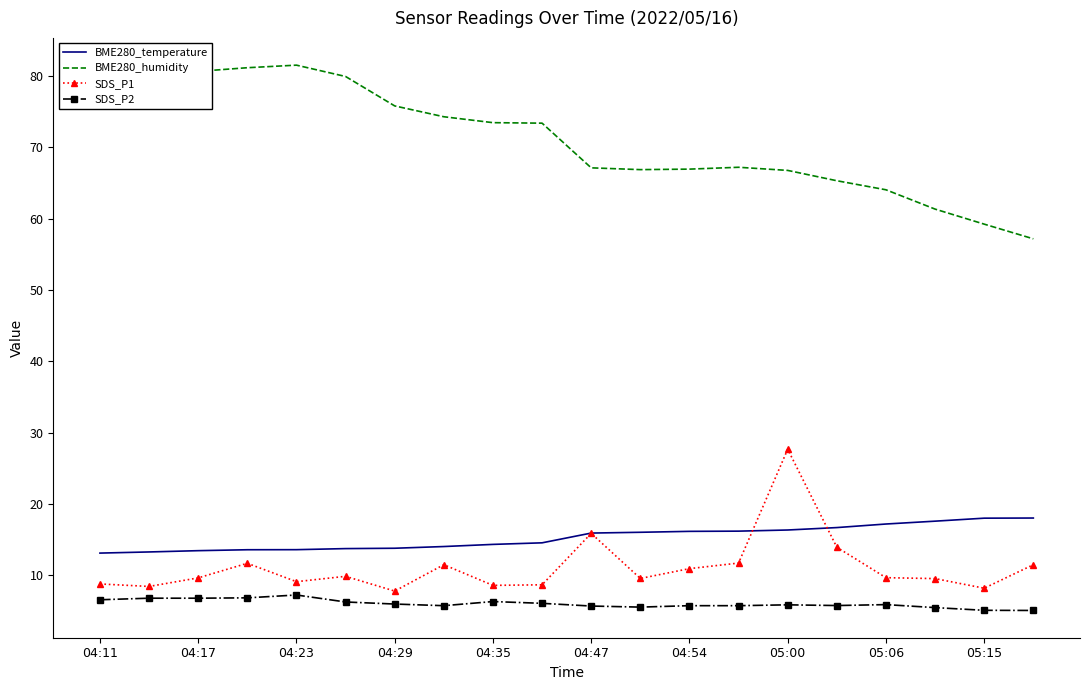

Rank the series by their maximum value, from highest to lowest.

BME280_humidity, SDS_P1, BME280_temperature, SDS_P2